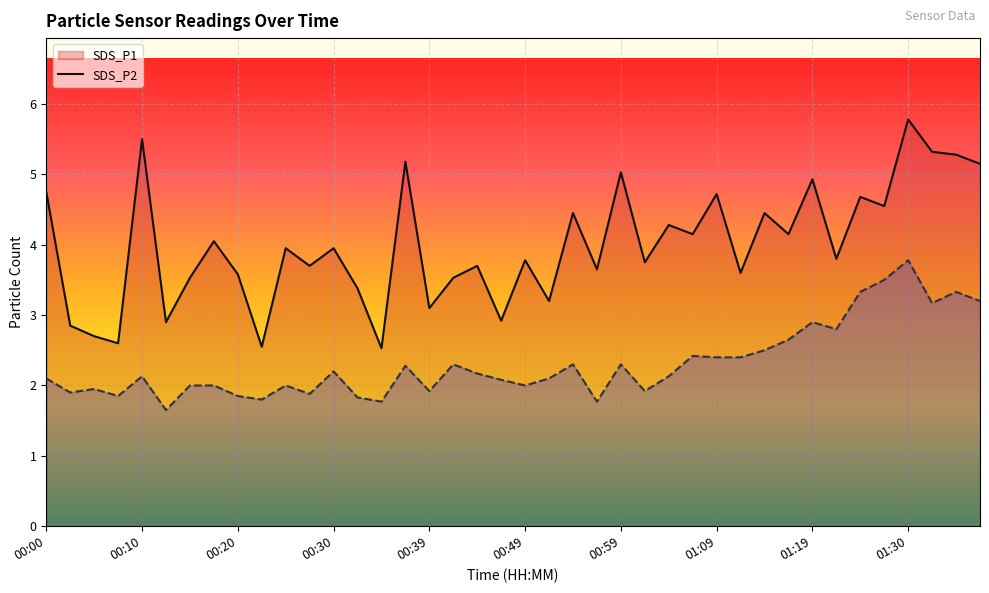

How many lines are shown in the chart?

2